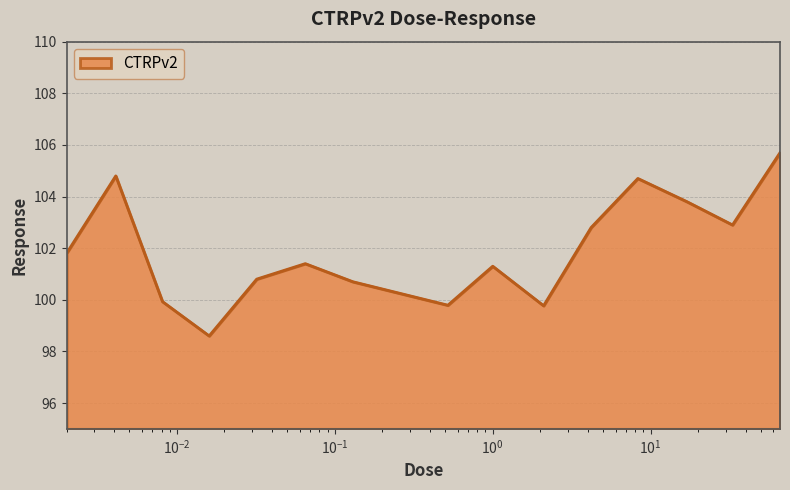

What is the smallest value displayed?

98.6